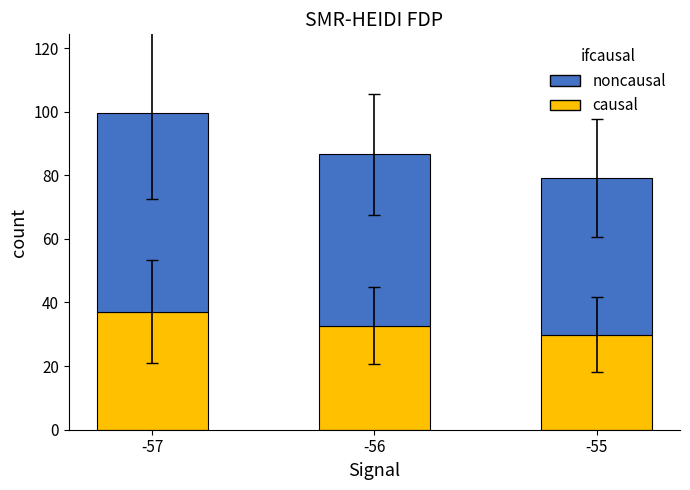

What is the total value across all series at -56?

86.6